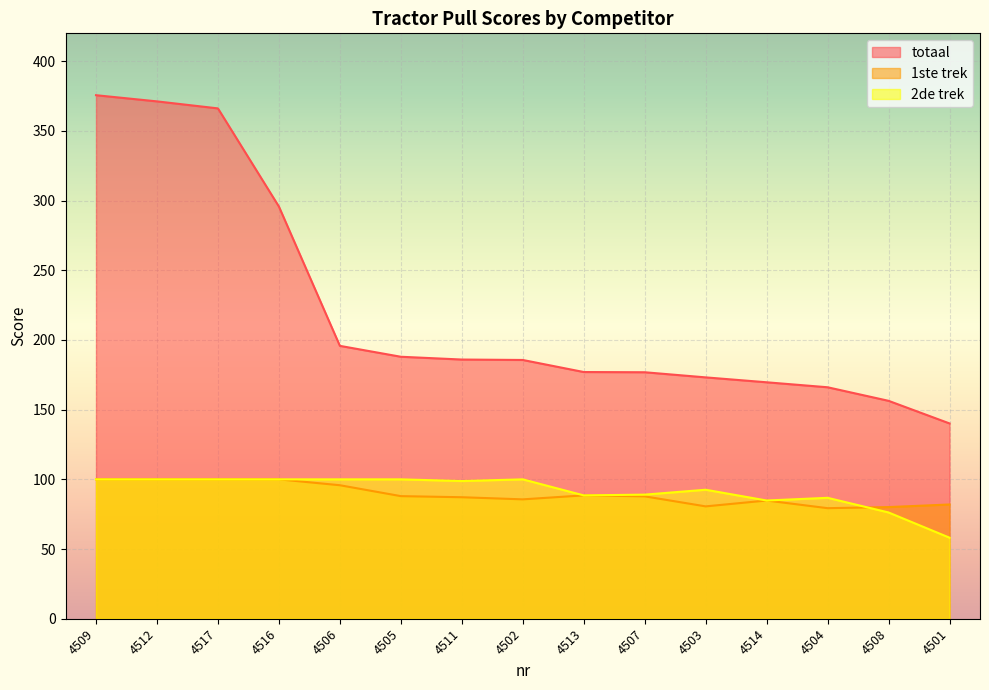

What position from the right is 4502?

8